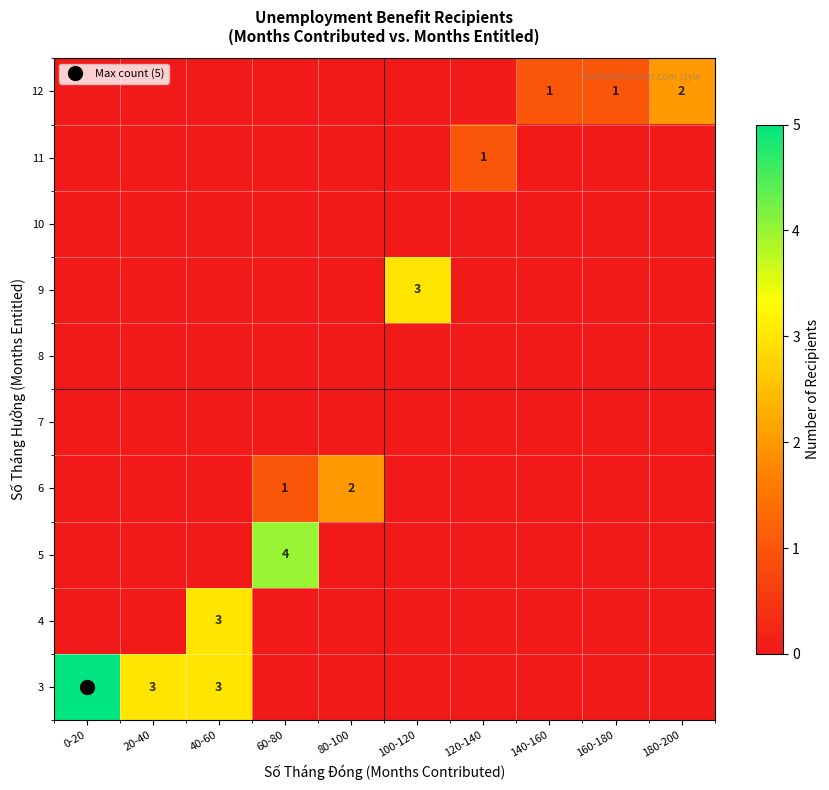

At 0-20, list the series in order from largest to smallest.

3, 4, 5, 6, 7, 8, 9, 10, 11, 12